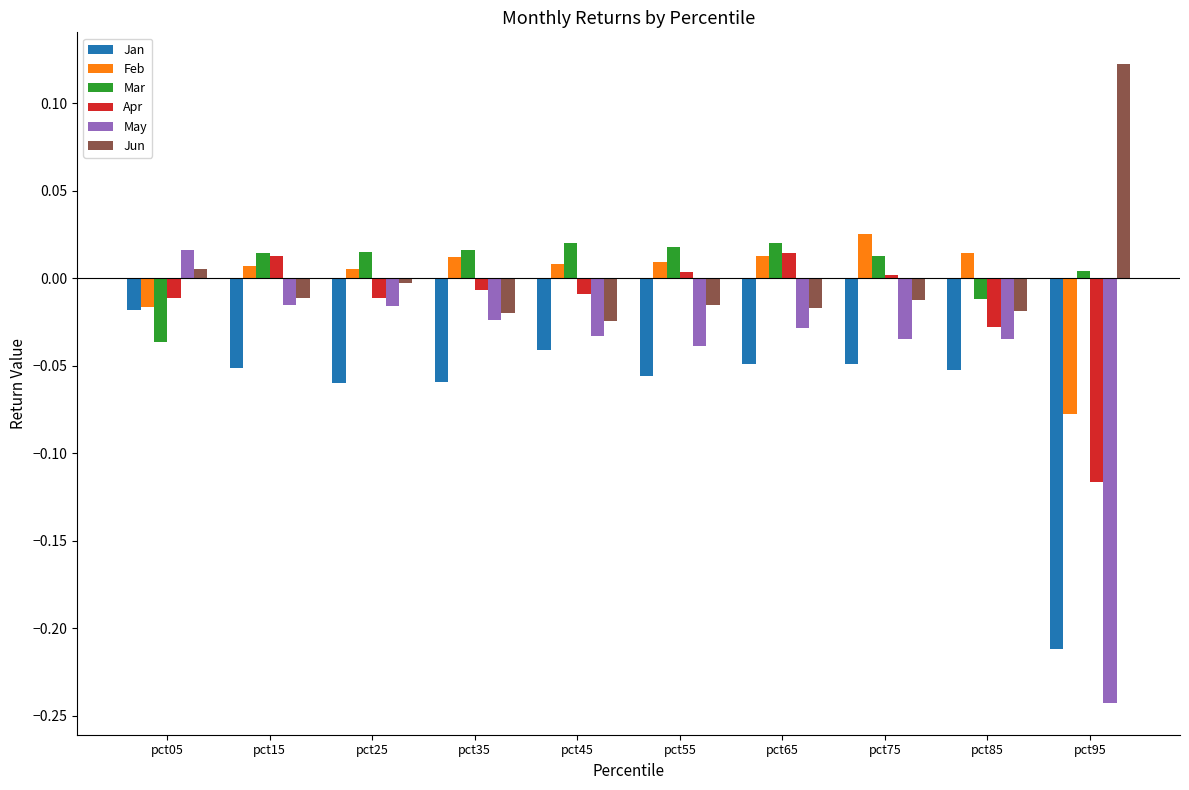

At which category does the chart reach its peak across all series?

pct95